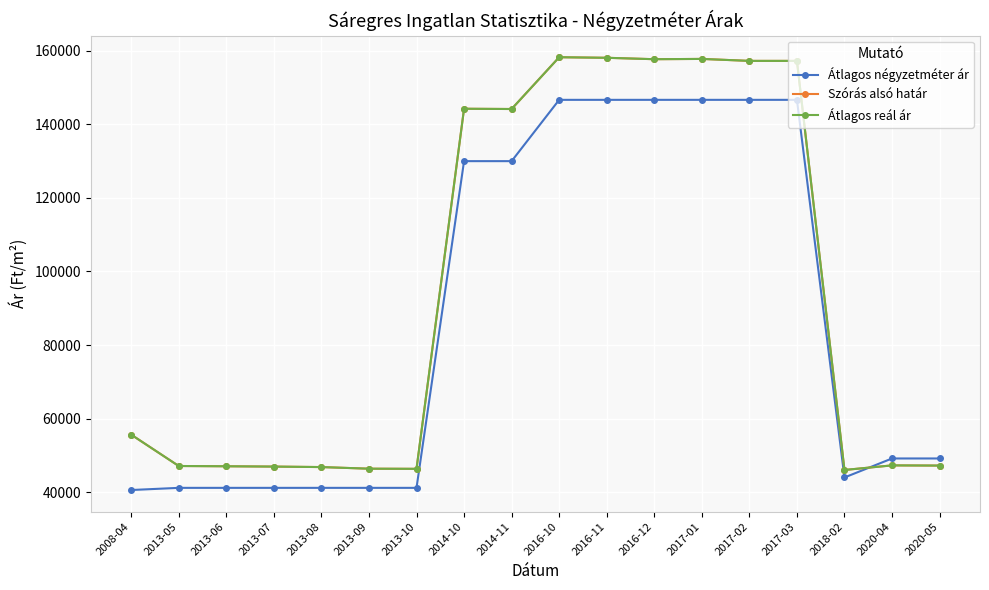

Is this an area chart (filled region under the line)?

No